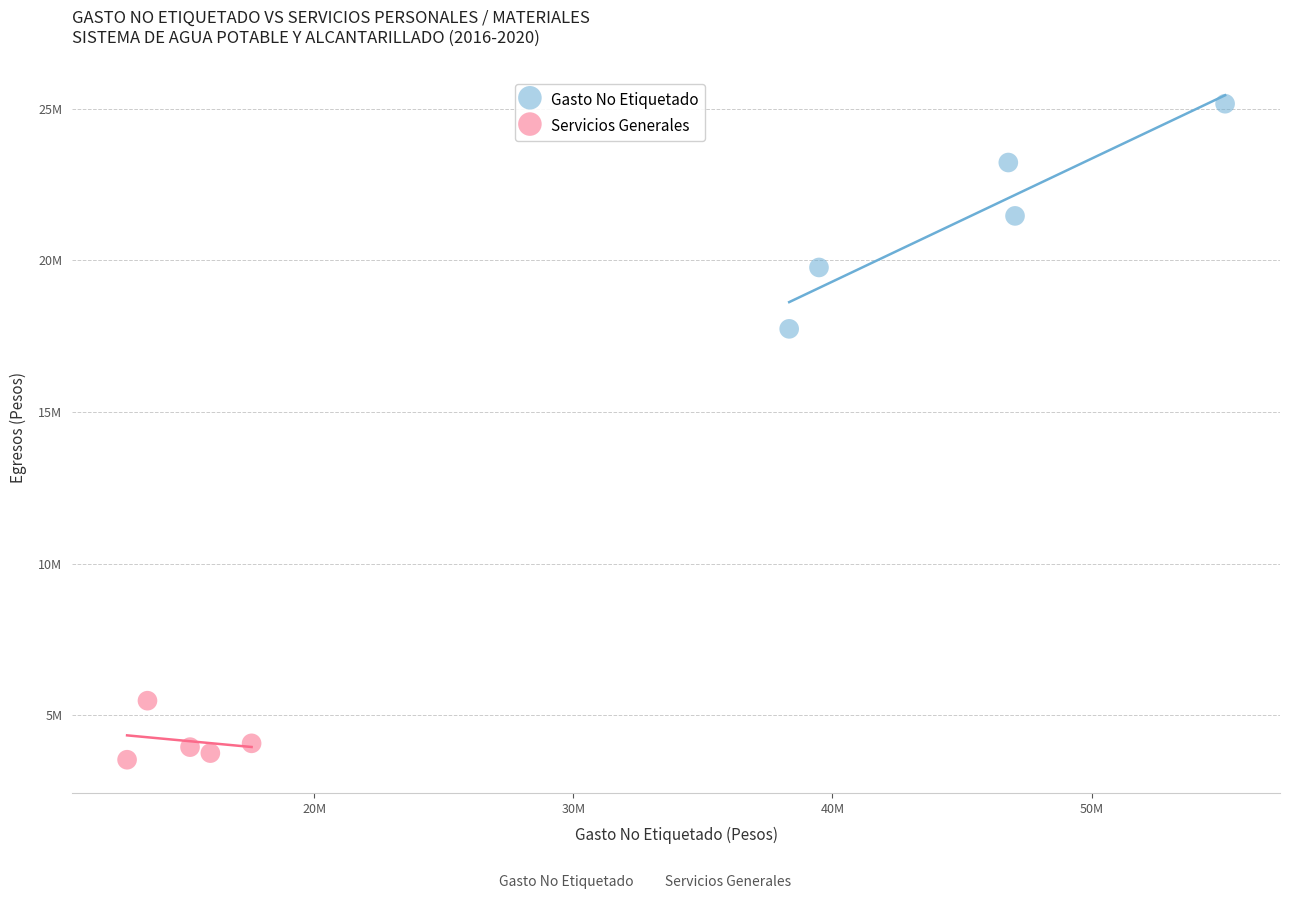

What are all the series names shown in the legend?

Gasto No Etiquetado, Servicios Generales